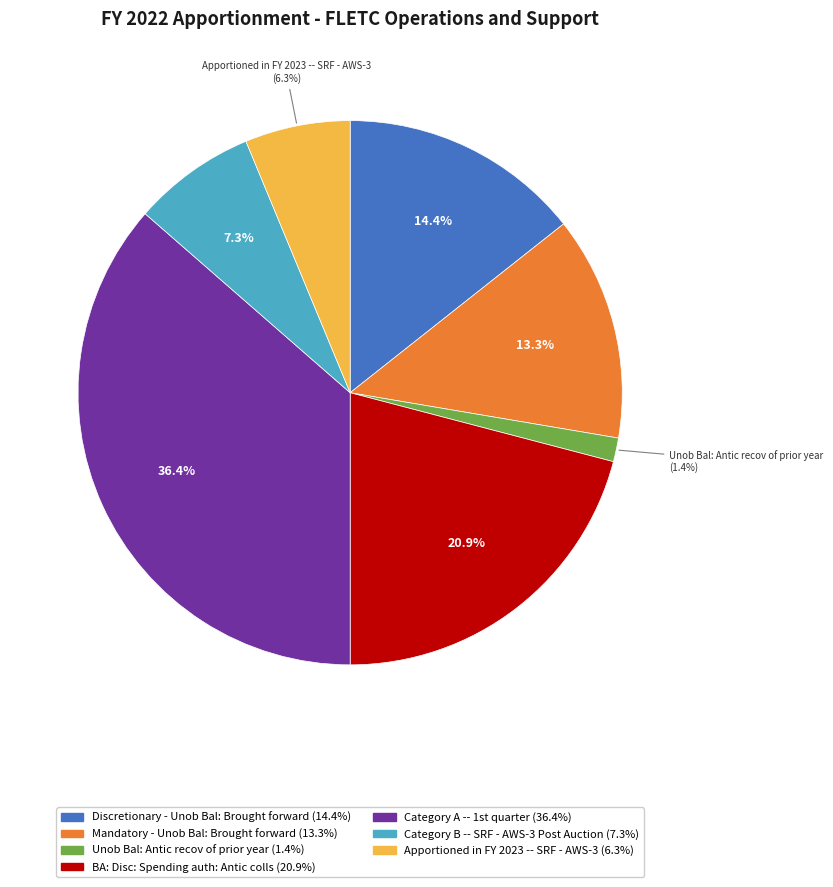

Is there a majority slice in this chart?

No